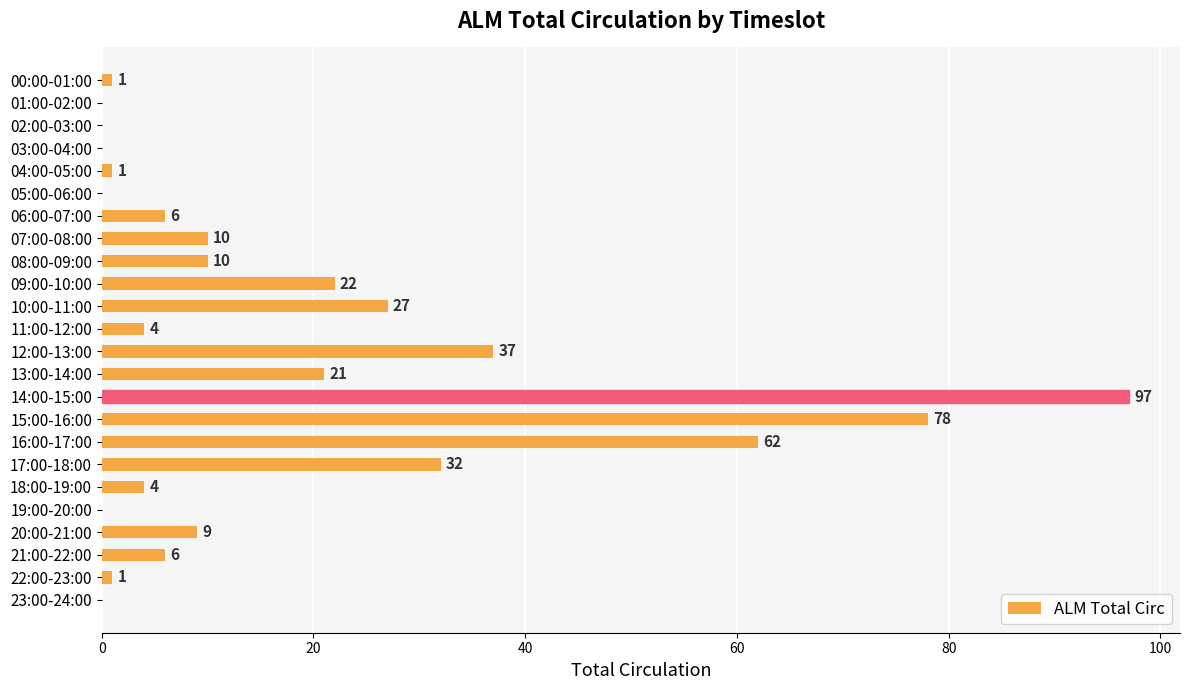

Is it true that the value at 12:00-13:00 is 51?

False